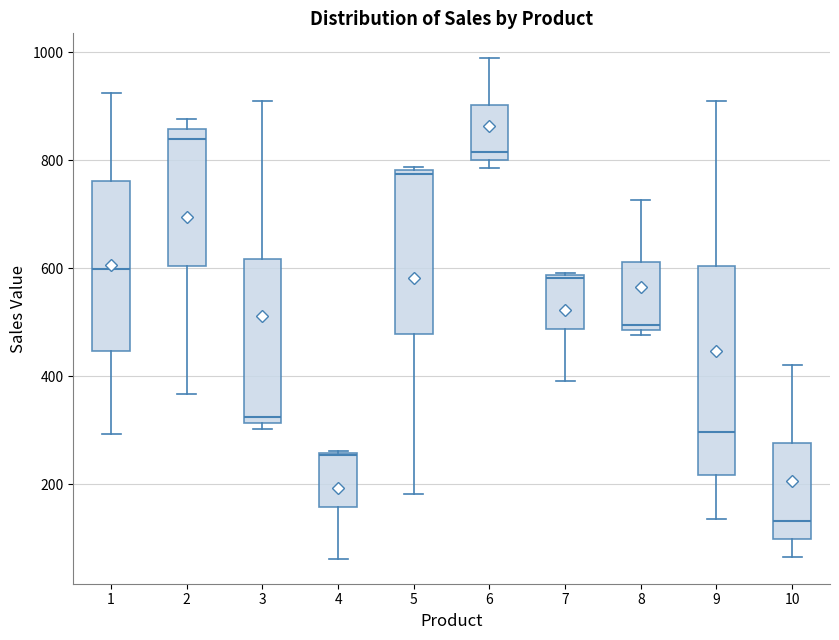

Which box has the highest median line?

2